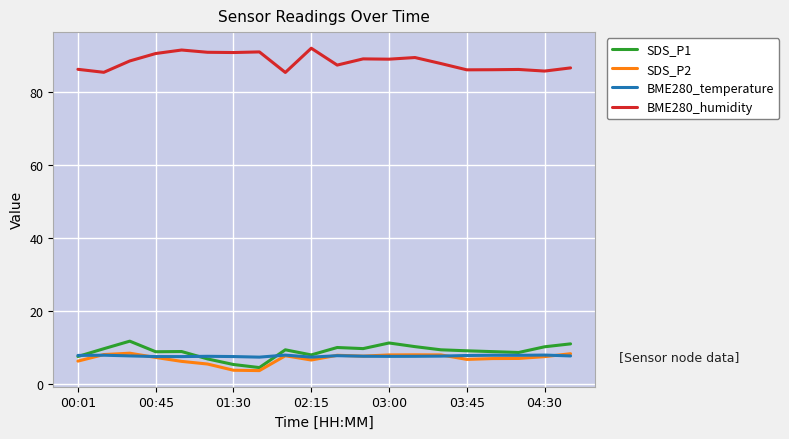

True or false: BME280_humidity and SDS_P1 cross at least once.

False